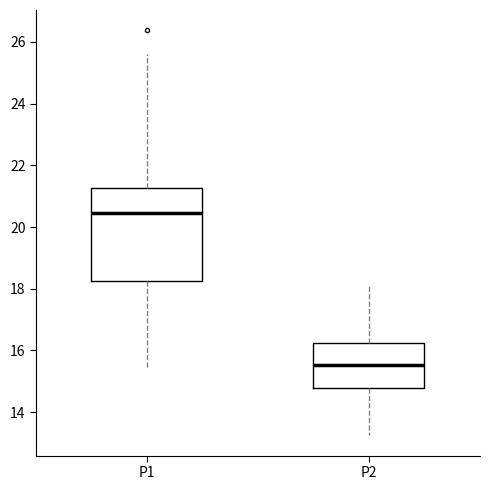

Which box is the tallest, from its lower edge to its upper edge?

P1